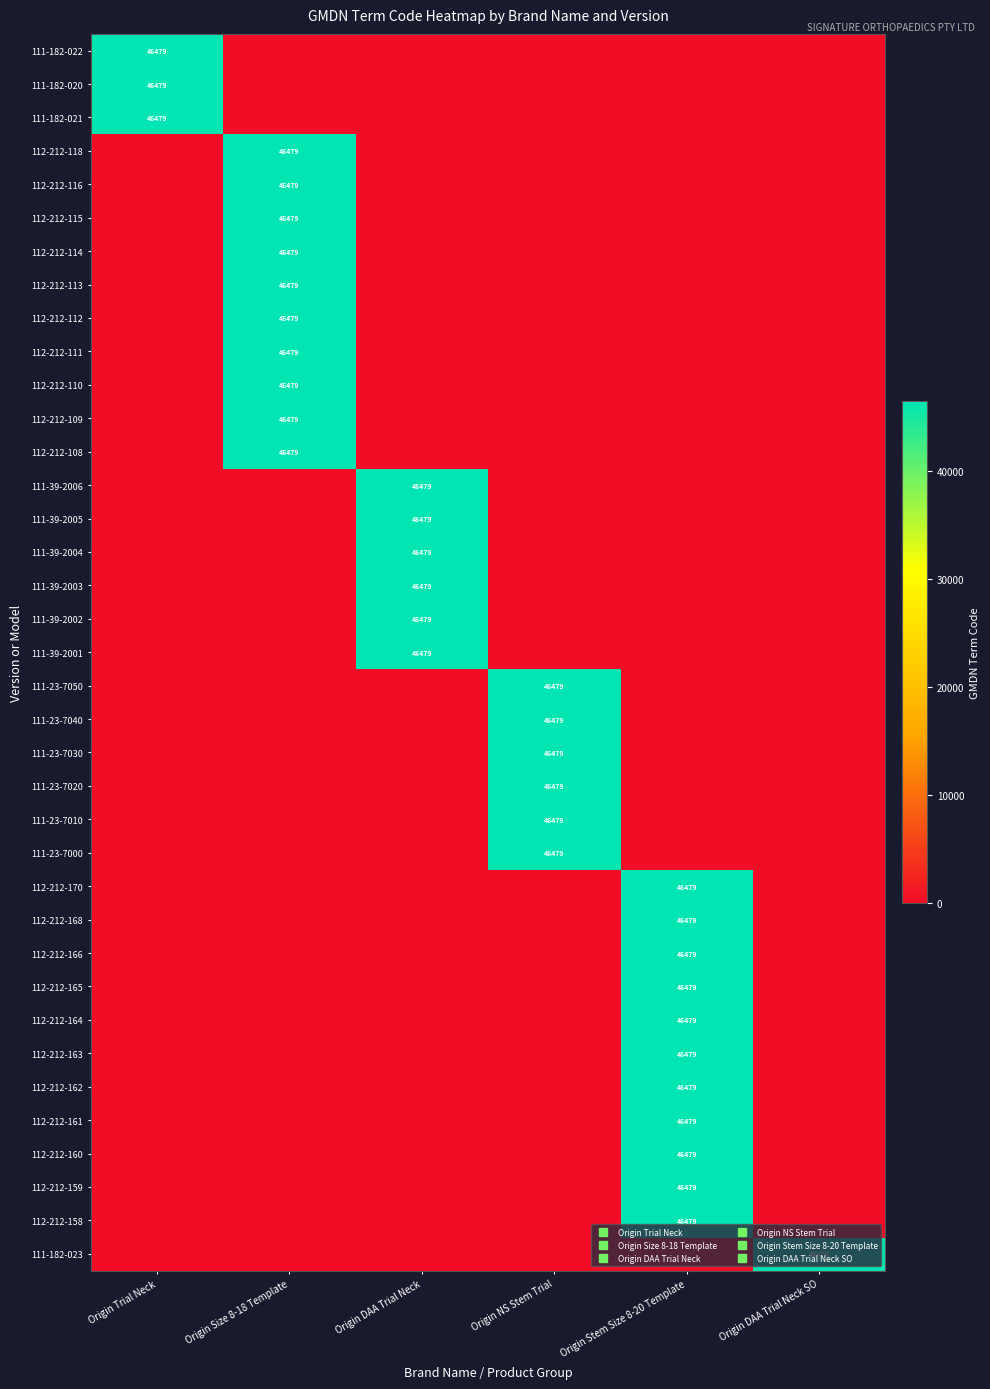

What is the difference between the 111-39-2006 values at Origin Stem Size 8-20 Template and Origin DAA Trial Neck?

46479